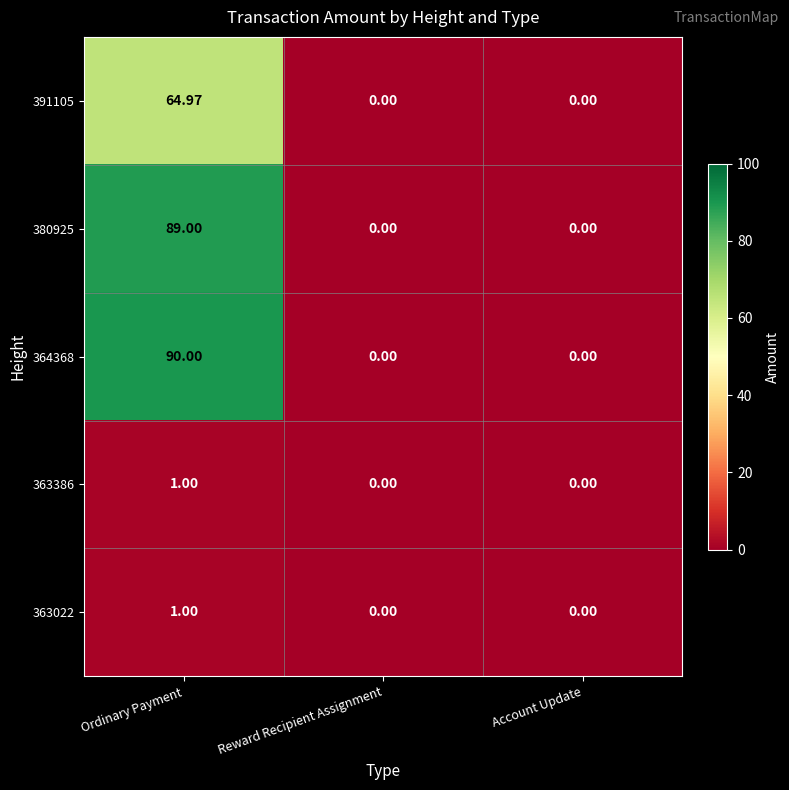

Which category has the highest value across all series?

Ordinary Payment